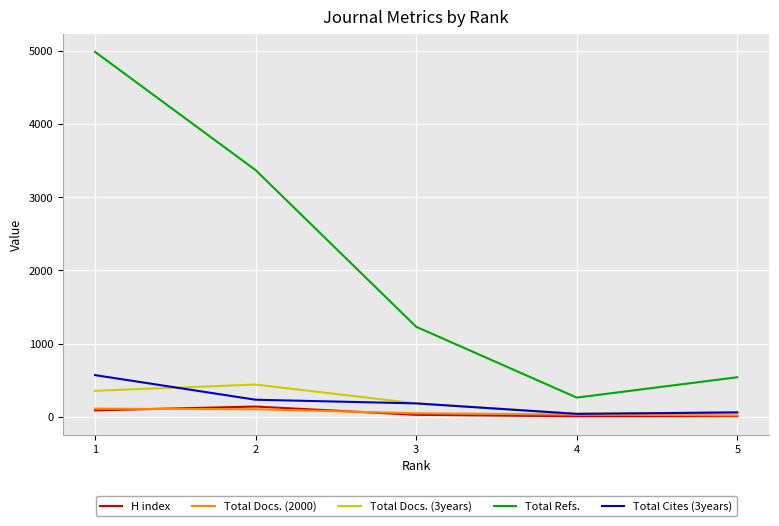

The value of Total Refs. at 1 is 4982. True or false?

True